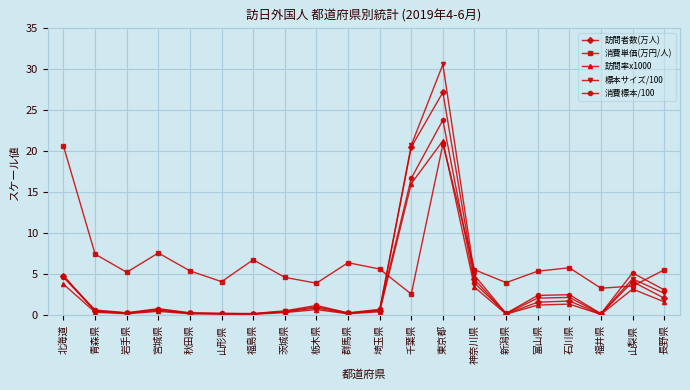

What is the total value across all series at 長野県?

15.0